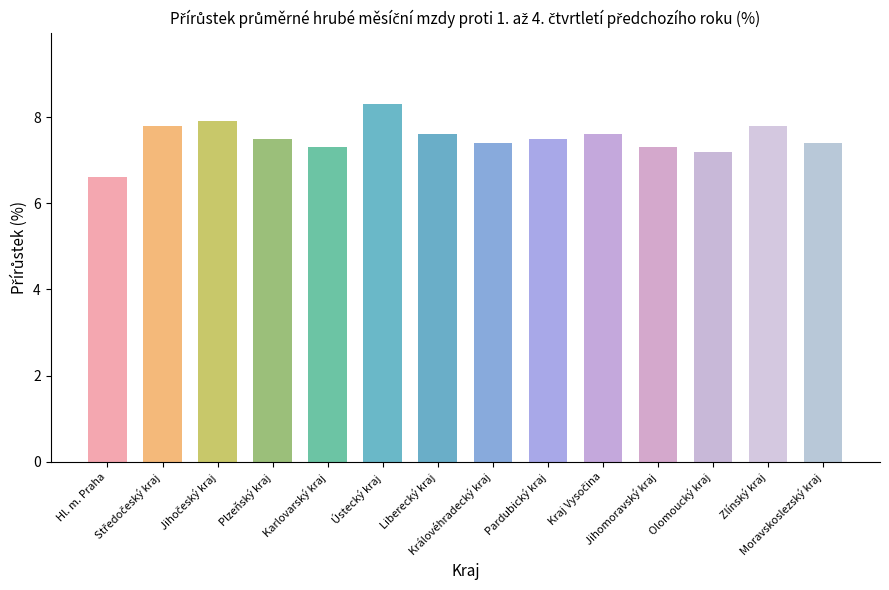

What is the smallest value displayed?

6.6